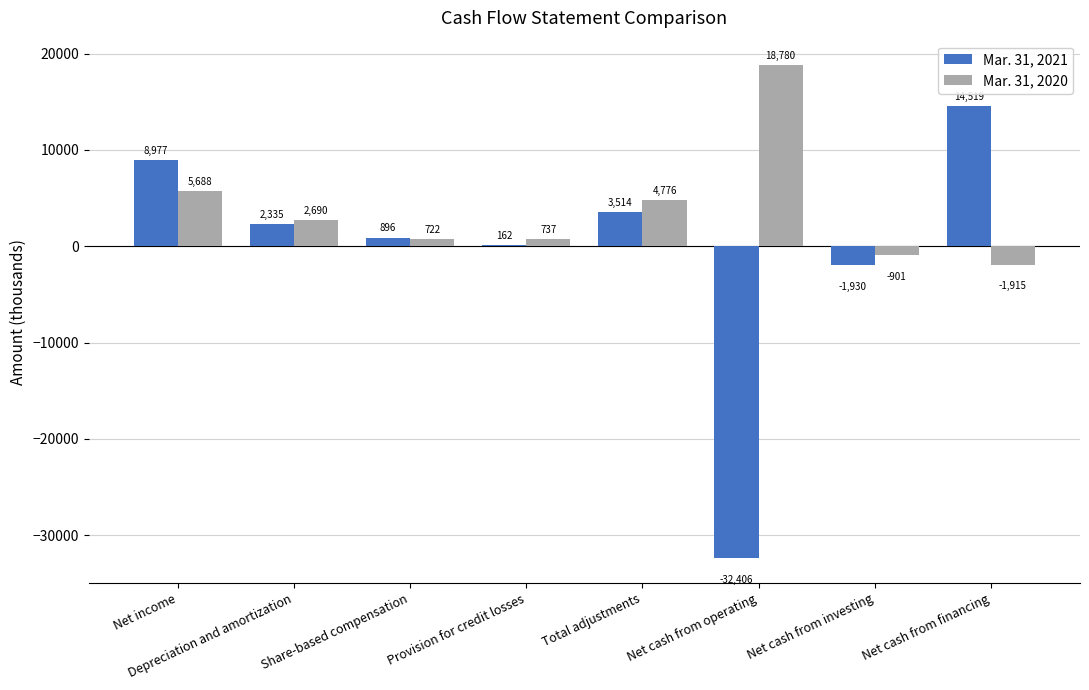

The Mar. 31, 2020 series shows 2690 at Depreciation and amortization. True or false?

True